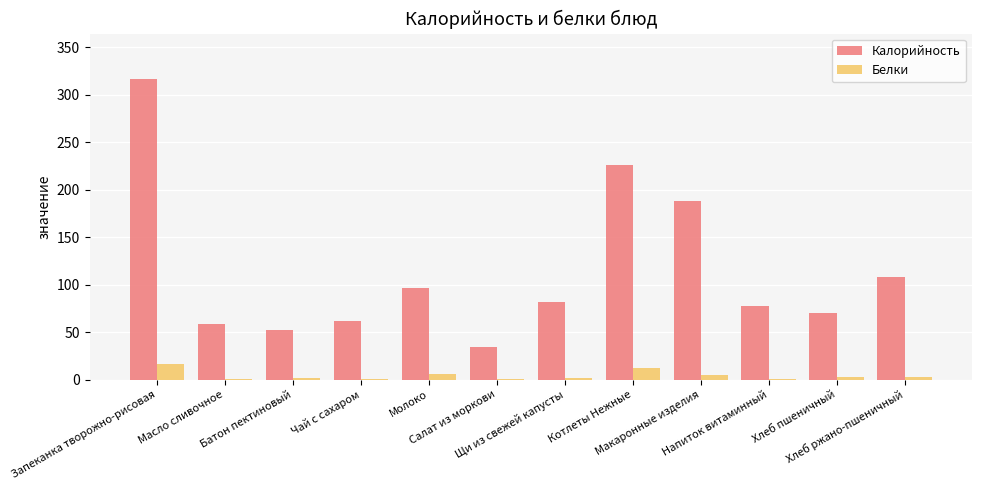

Which series has the largest total across all categories?

Калорийность